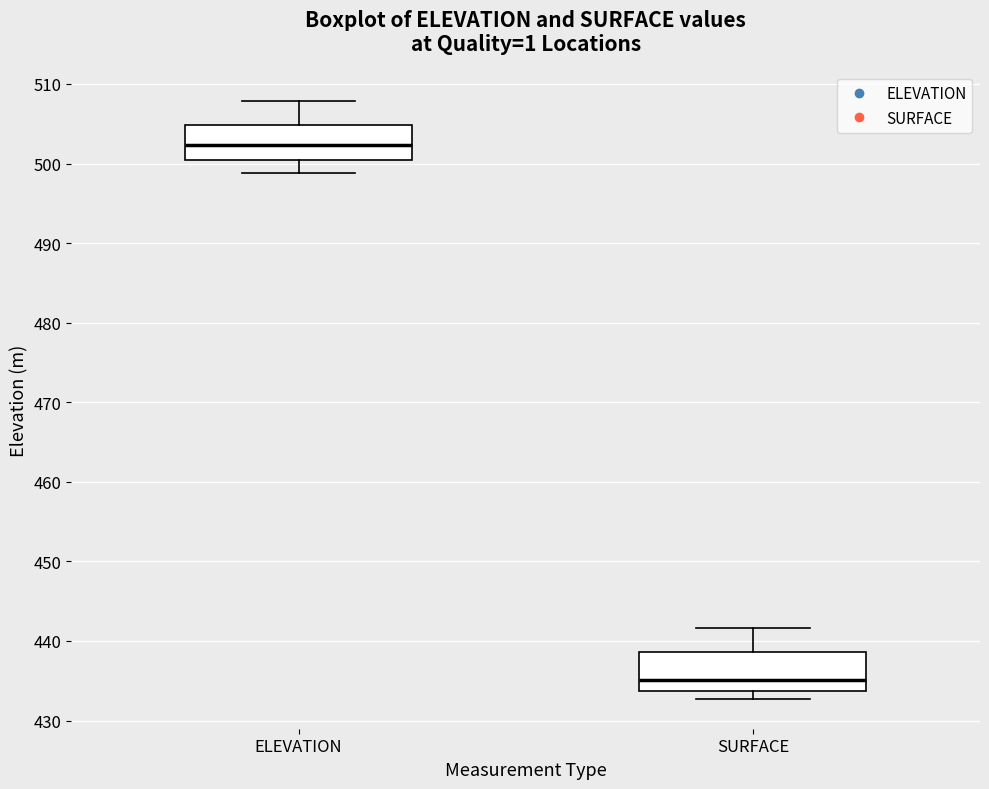

Where does the upper whisker of the box for ELEVATION end on the y-axis? The values are not printed on the chart, so give them approximately, as read against the axis.

508